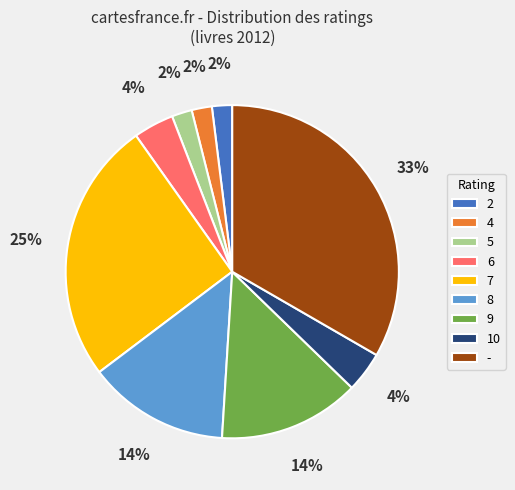

Count the number of slices in the pie.

9